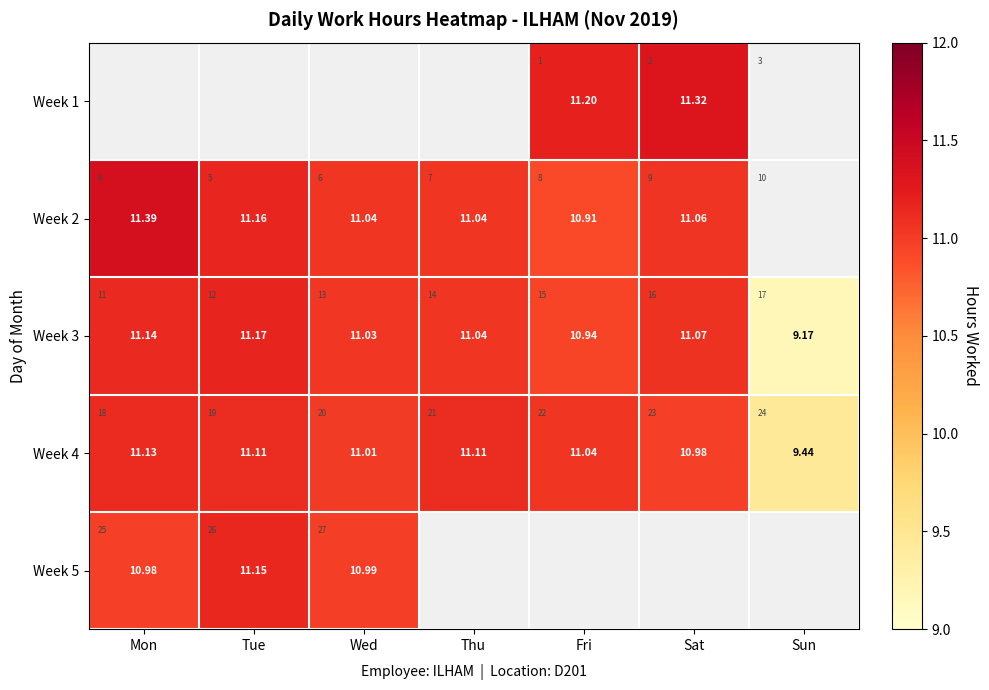

At which label does Week 3 first exceed 11?

Mon